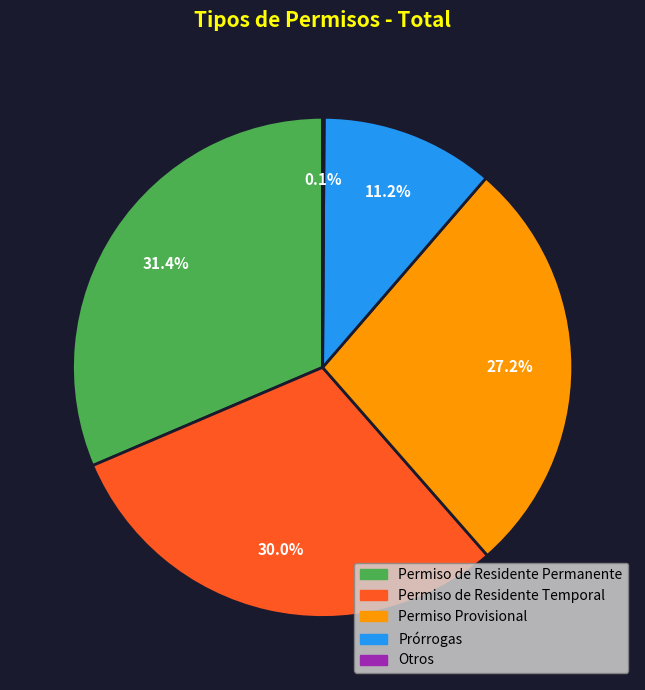

Do Permiso Provisional and Prórrogas together represent more than half of the pie?

No